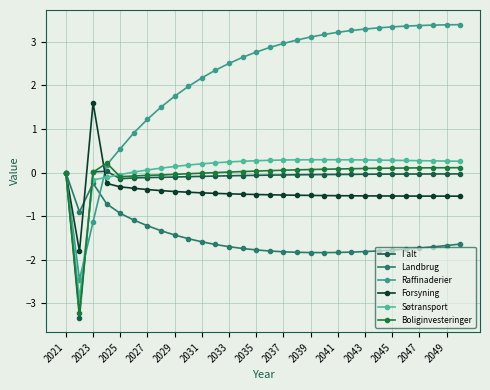

How many distinct data groups are displayed?

6